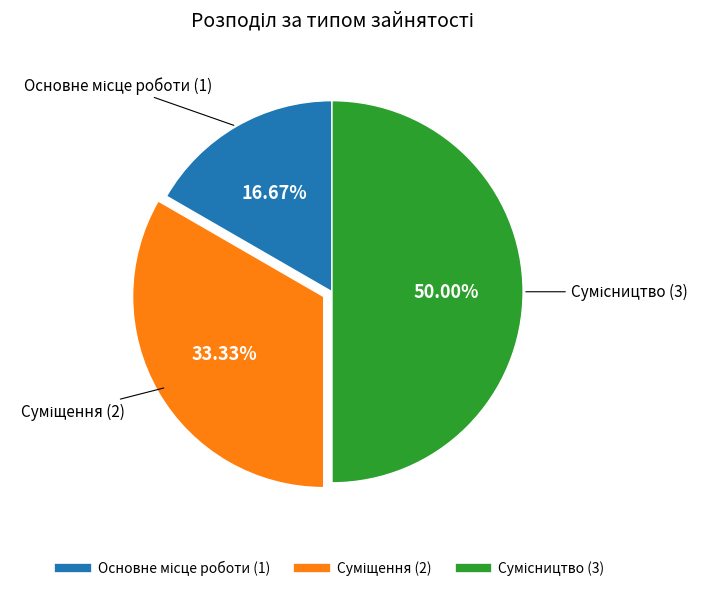

To the nearest percent, what is the difference between the Суміщення and Сумісництво slice percentages?

17%